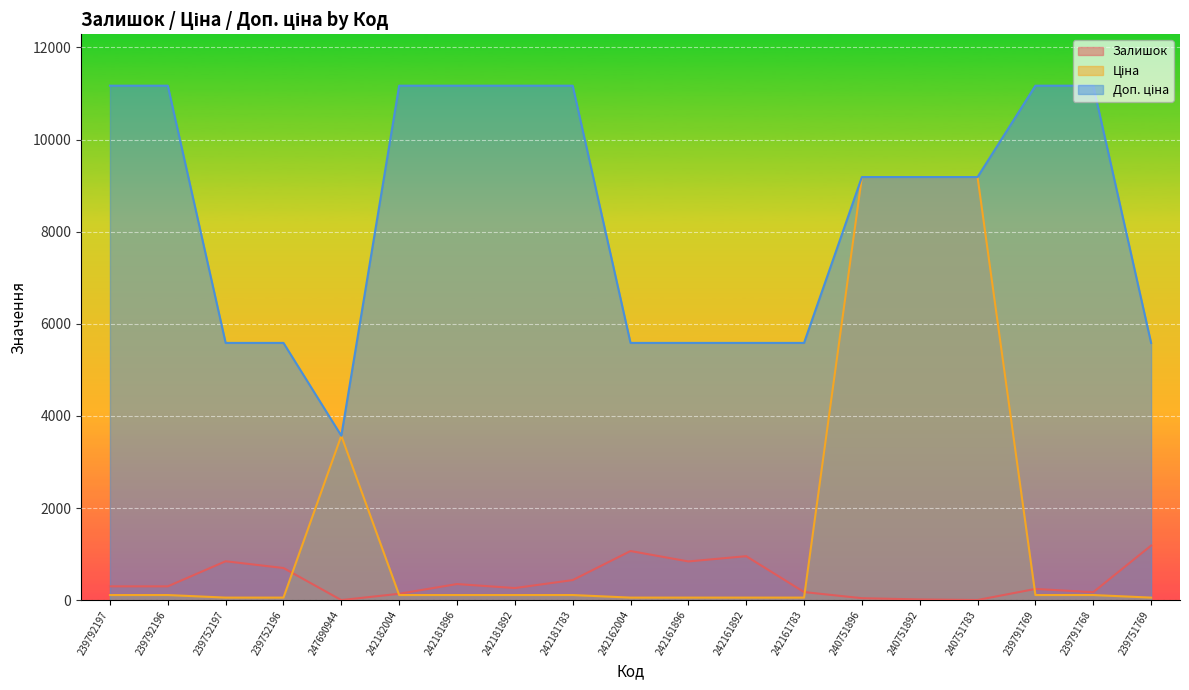

What is the difference between the second highest and minimum values in the Ціна series?

9130.0